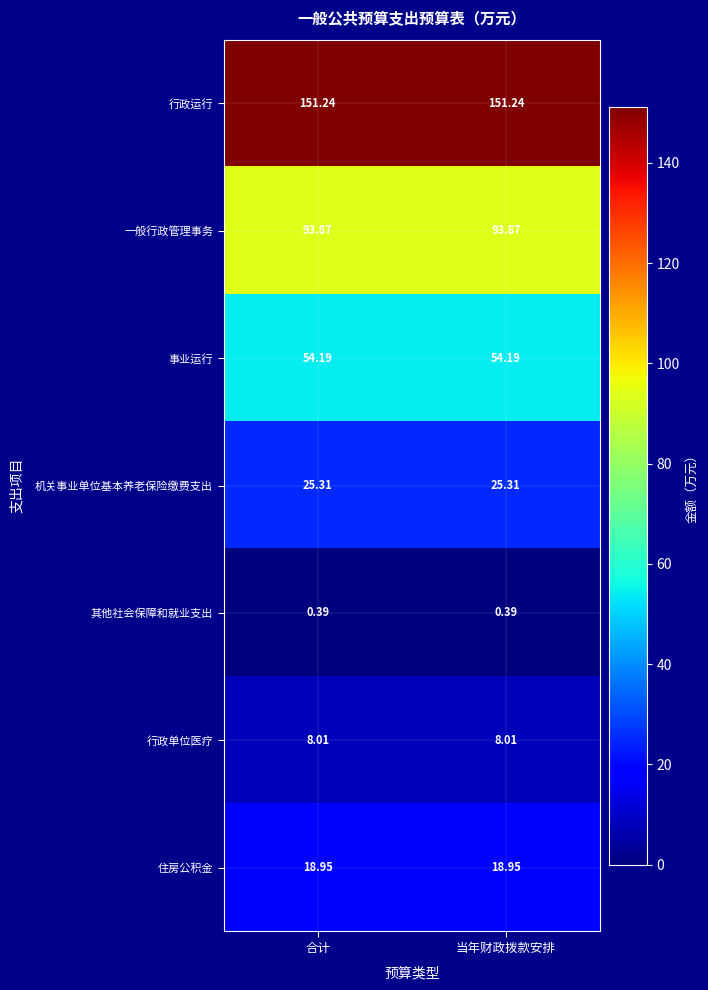

Rank the series at 合计 from highest to lowest value.

行政运行, 一般行政管理事务, 事业运行, 机关事业单位基本养老保险缴费支出, 住房公积金, 行政单位医疗, 其他社会保障和就业支出